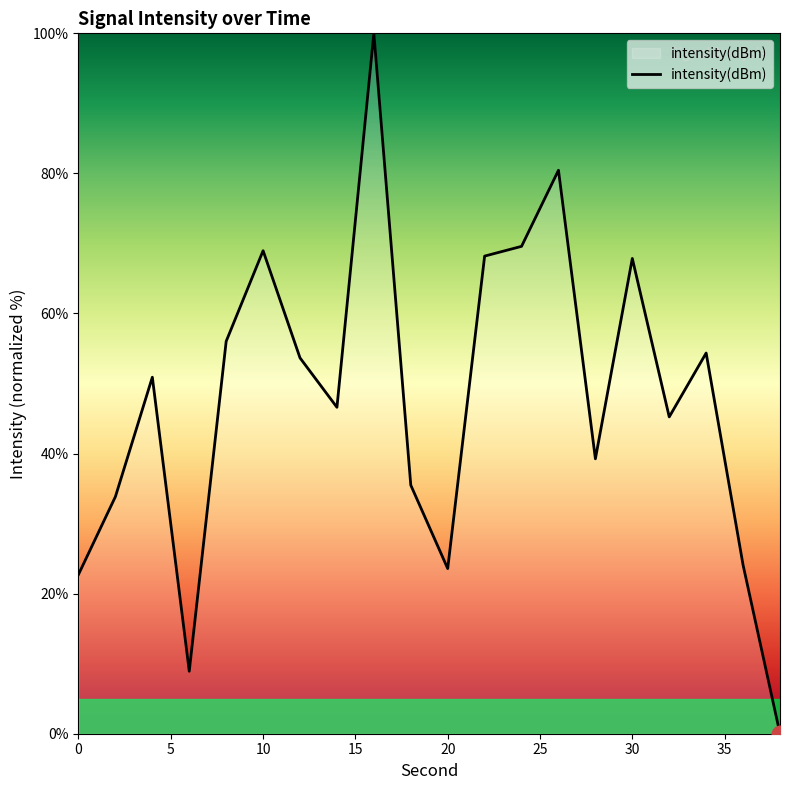

What is the maximum value shown in the chart?

100.0